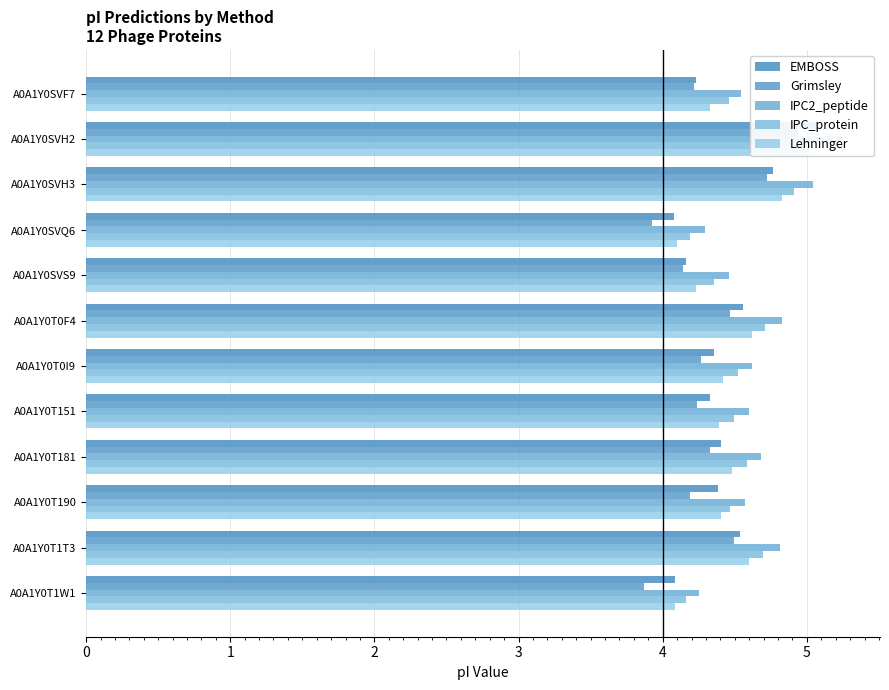

How many bars are there in total?

60